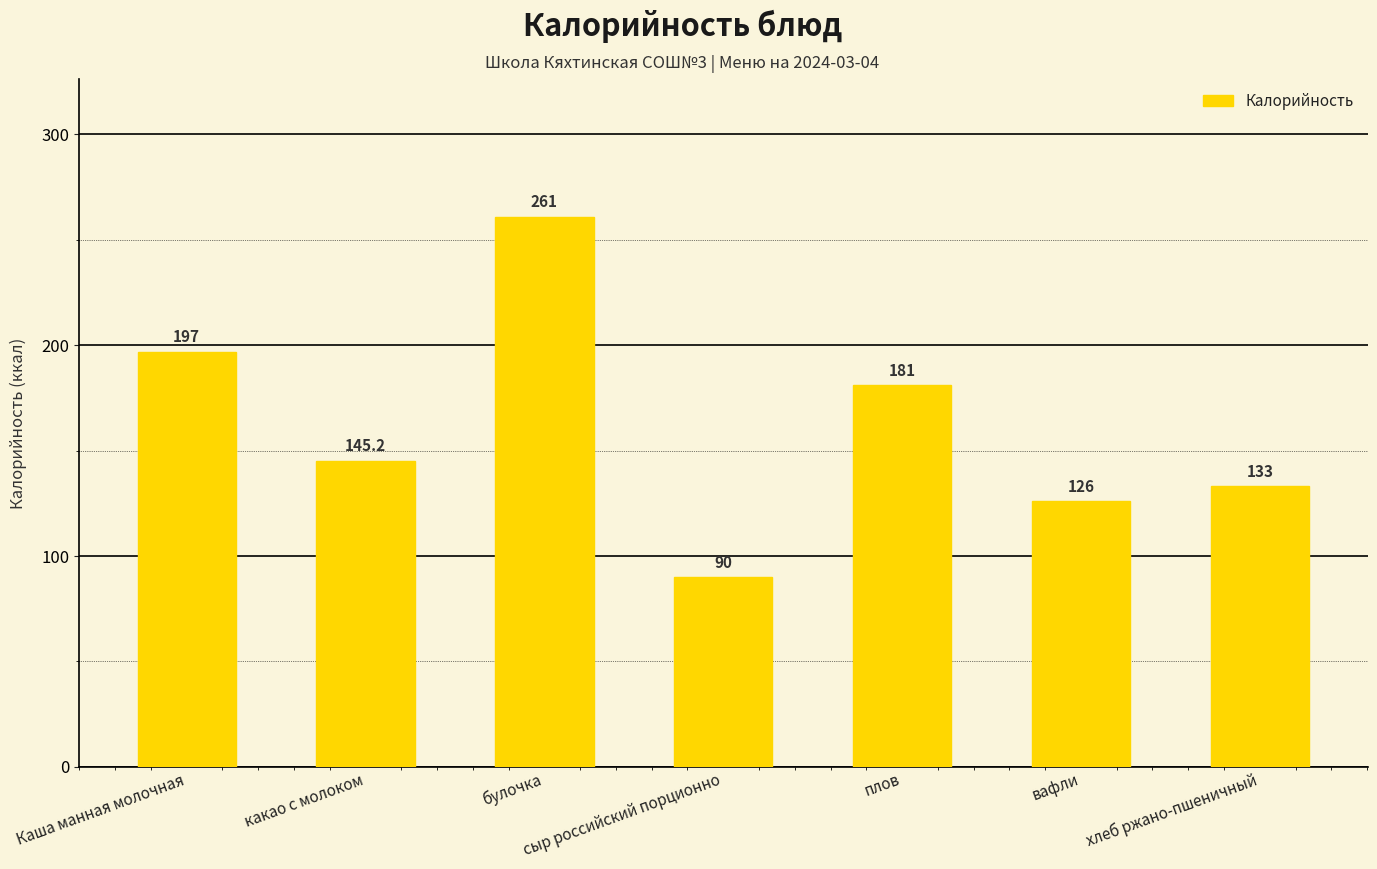

How many bars are there in total?

7